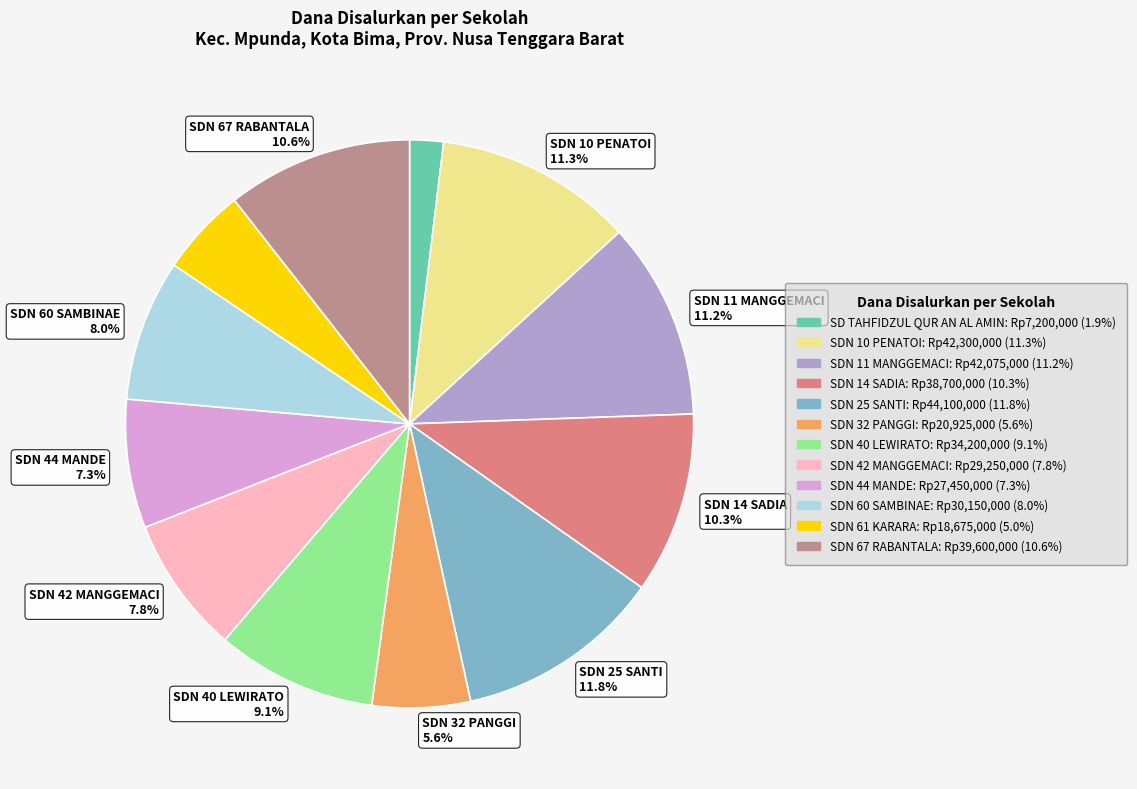

Is there a majority slice in this chart?

No